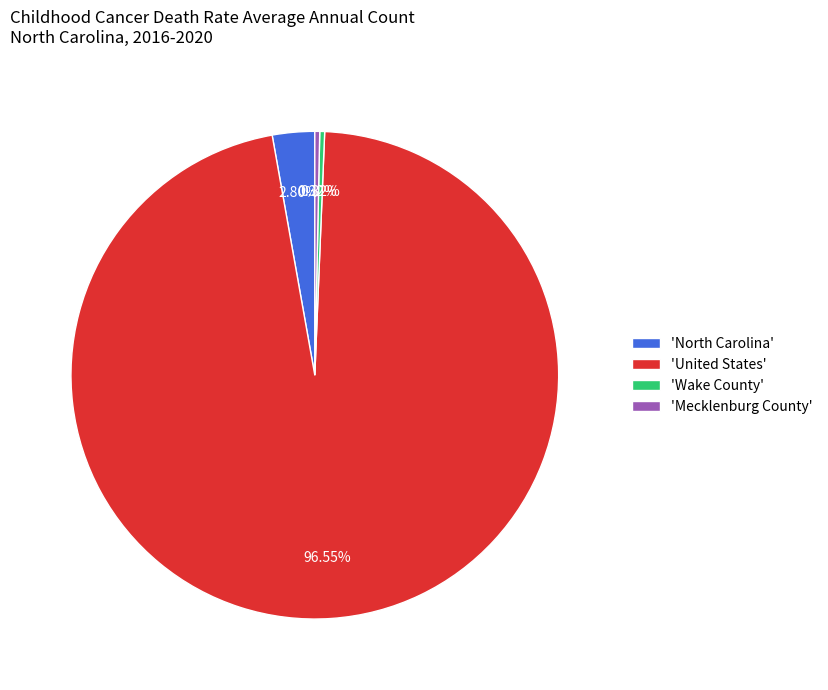

How many slices are in this pie chart?

4